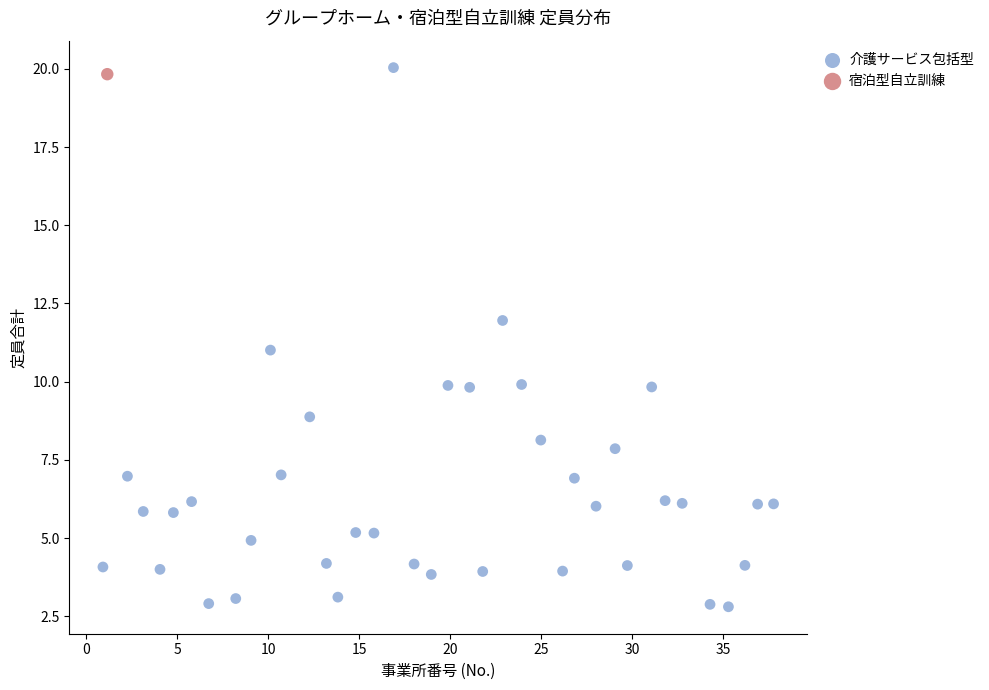

What are all the series names shown in the legend?

介護サービス包括型, 宿泊型自立訓練